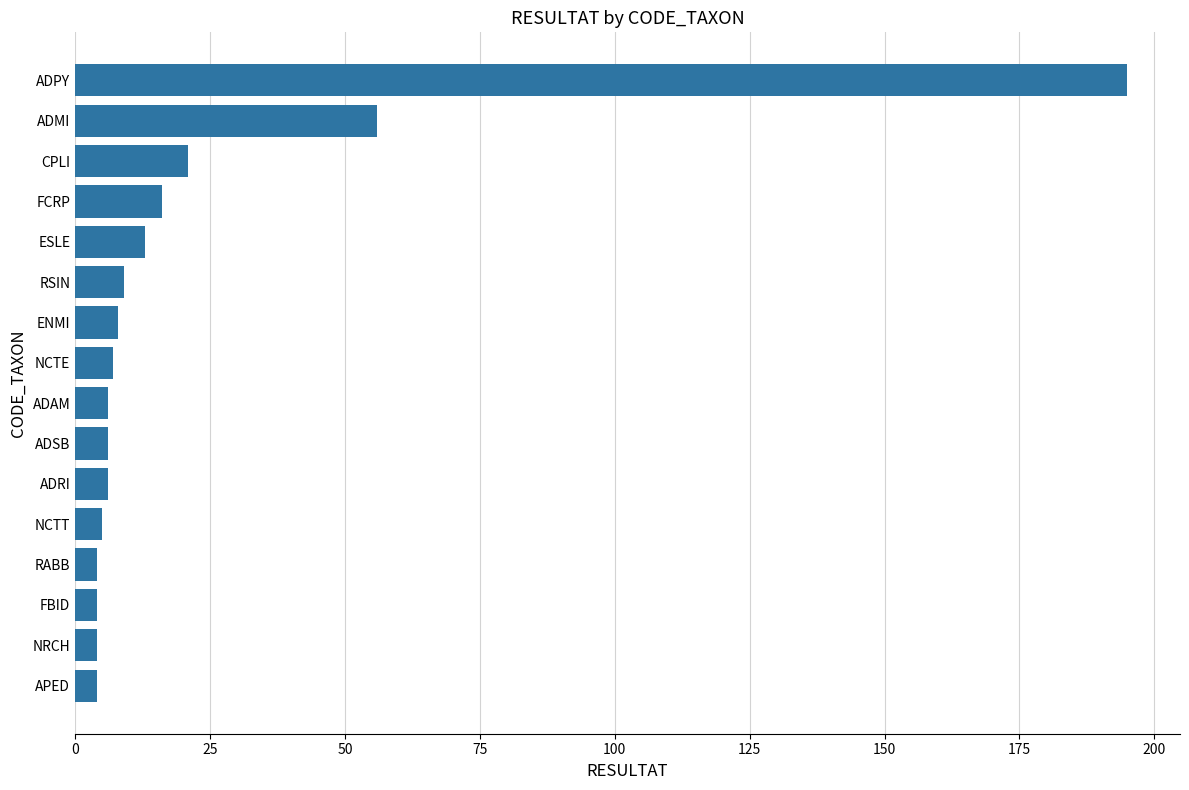

What is the greatest value displayed?

195